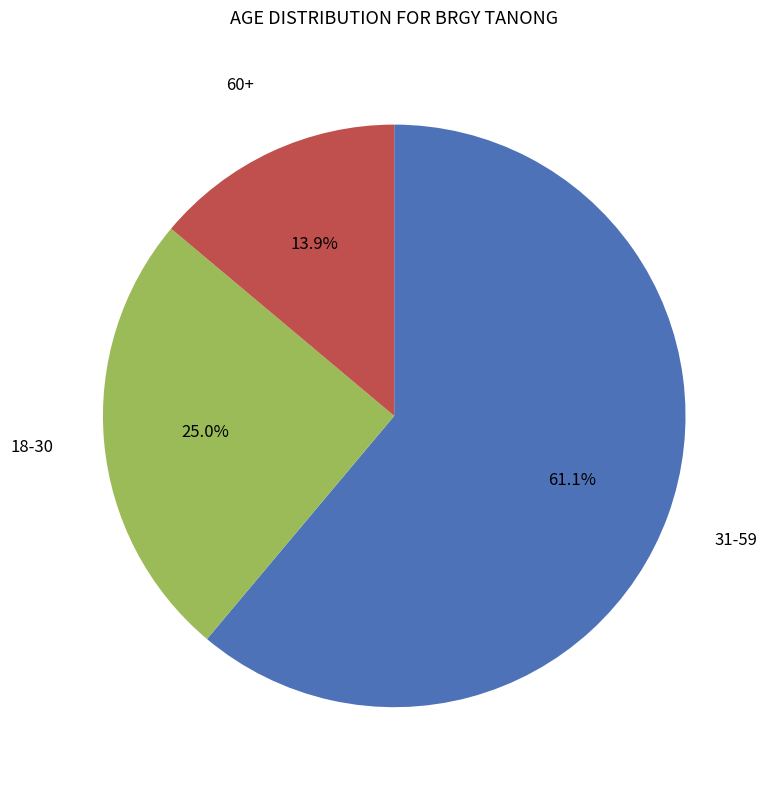

How many segments does this pie chart have?

3